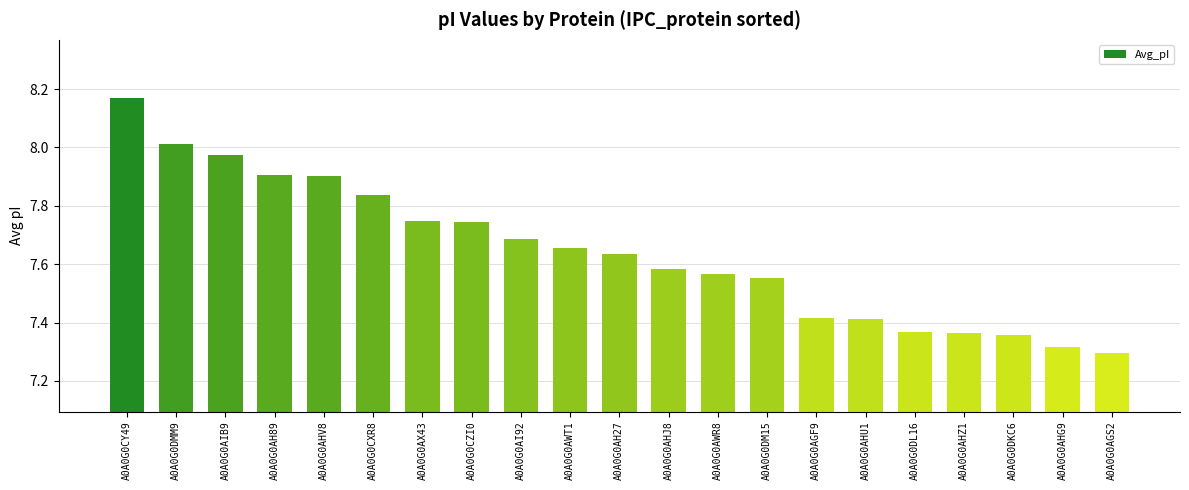

What is the change in value from A0A0G0AX43 to A0A0G0AHG9?

-0.4